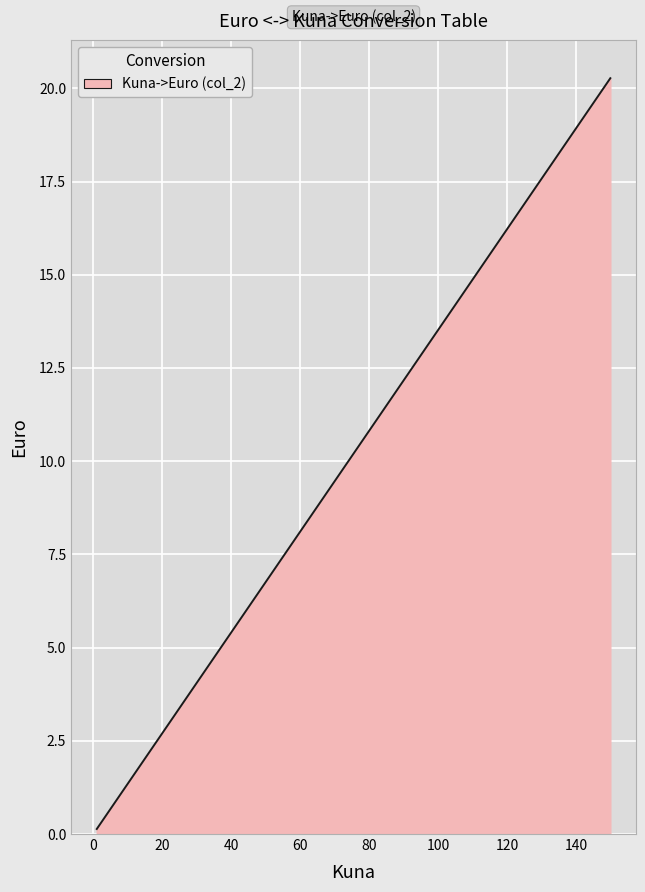

What is the maximum value shown in the chart?

20.3